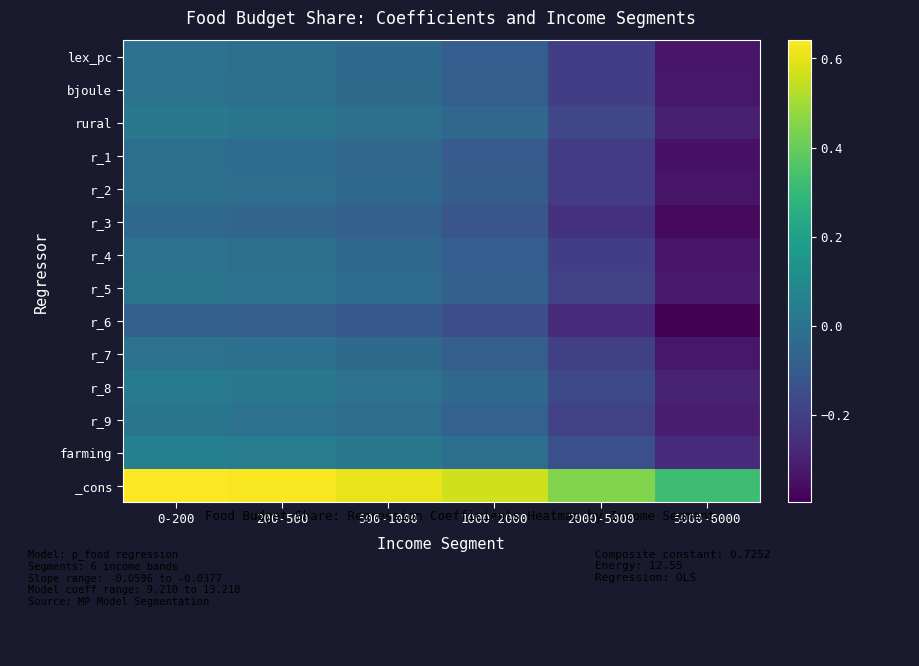

Which has a higher value, 2000-5000 or 0-200?

0-200